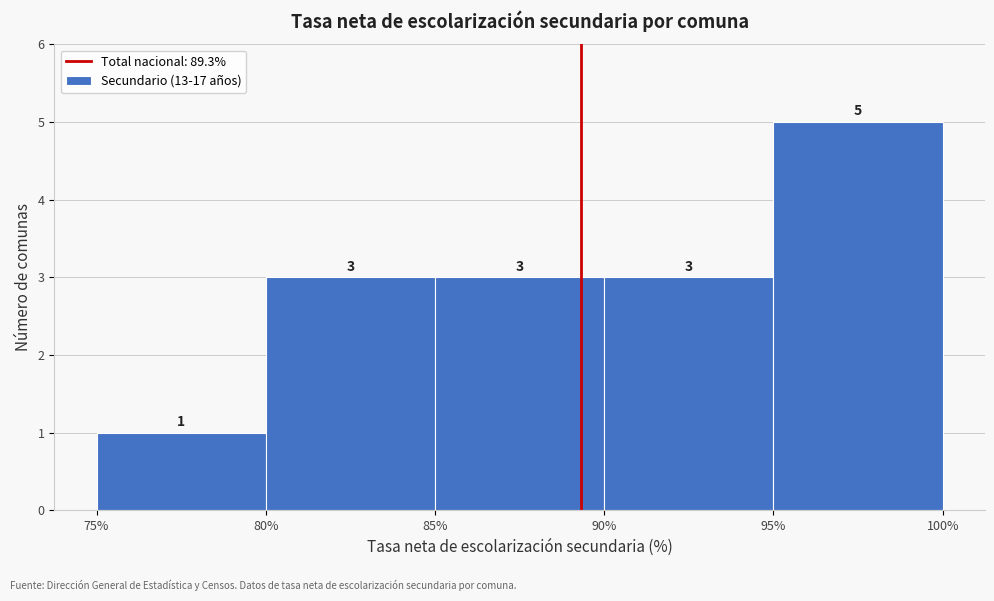

Which range on the x-axis has the tallest bar?

95% to 100%